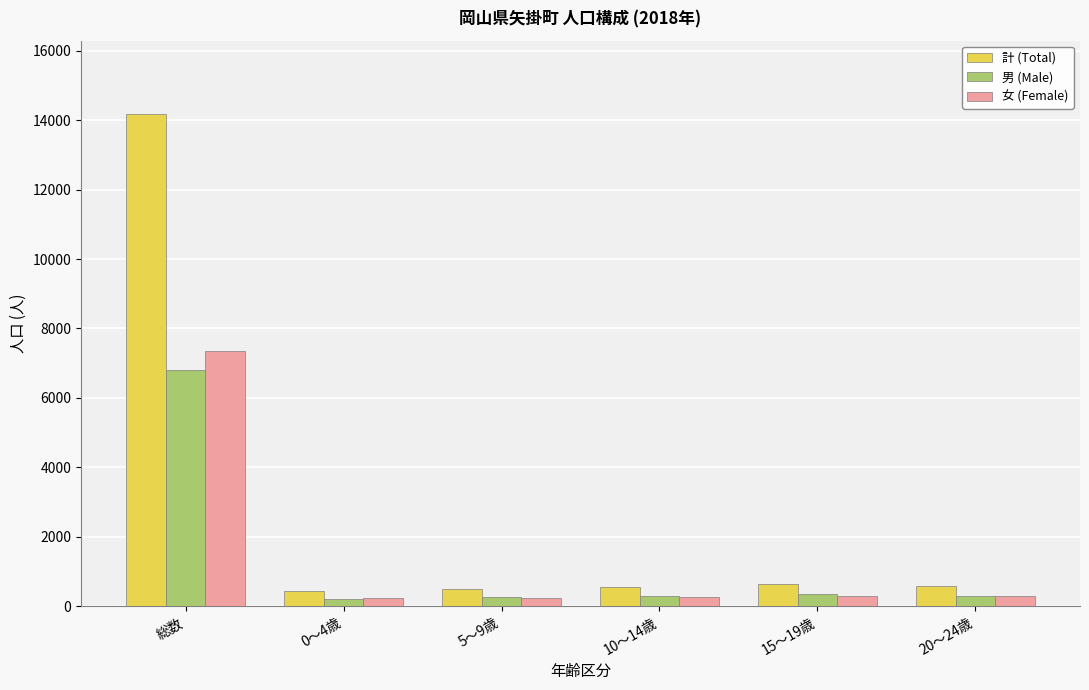

True or false: 計 (Total) has a value of 3007 at 総数.

False